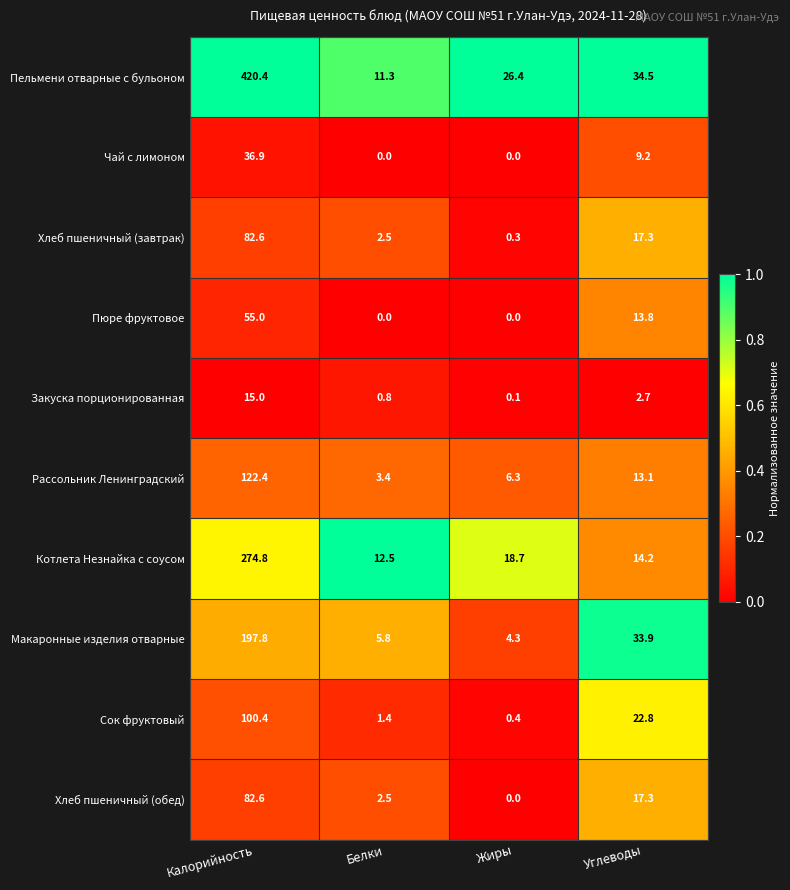

What is the total value across all series at Жиры?

56.5